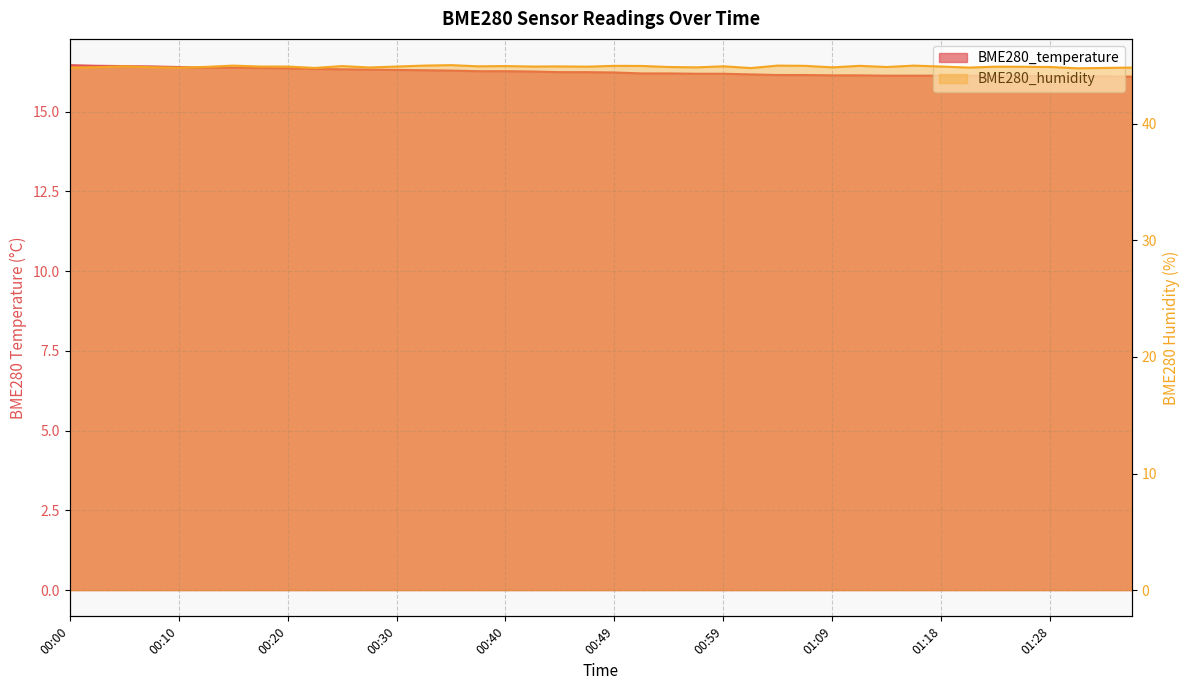

Rank the series by their maximum value, from highest to lowest.

BME280_humidity, BME280_temperature